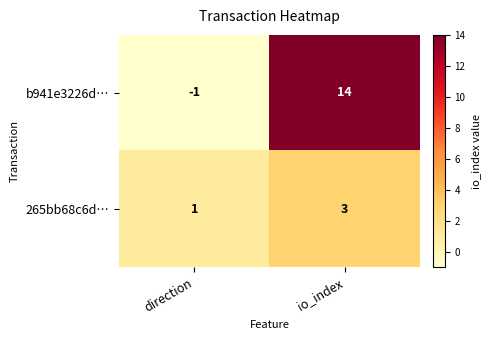

What is the difference between the b941e3226d… values at io_index and direction?

15